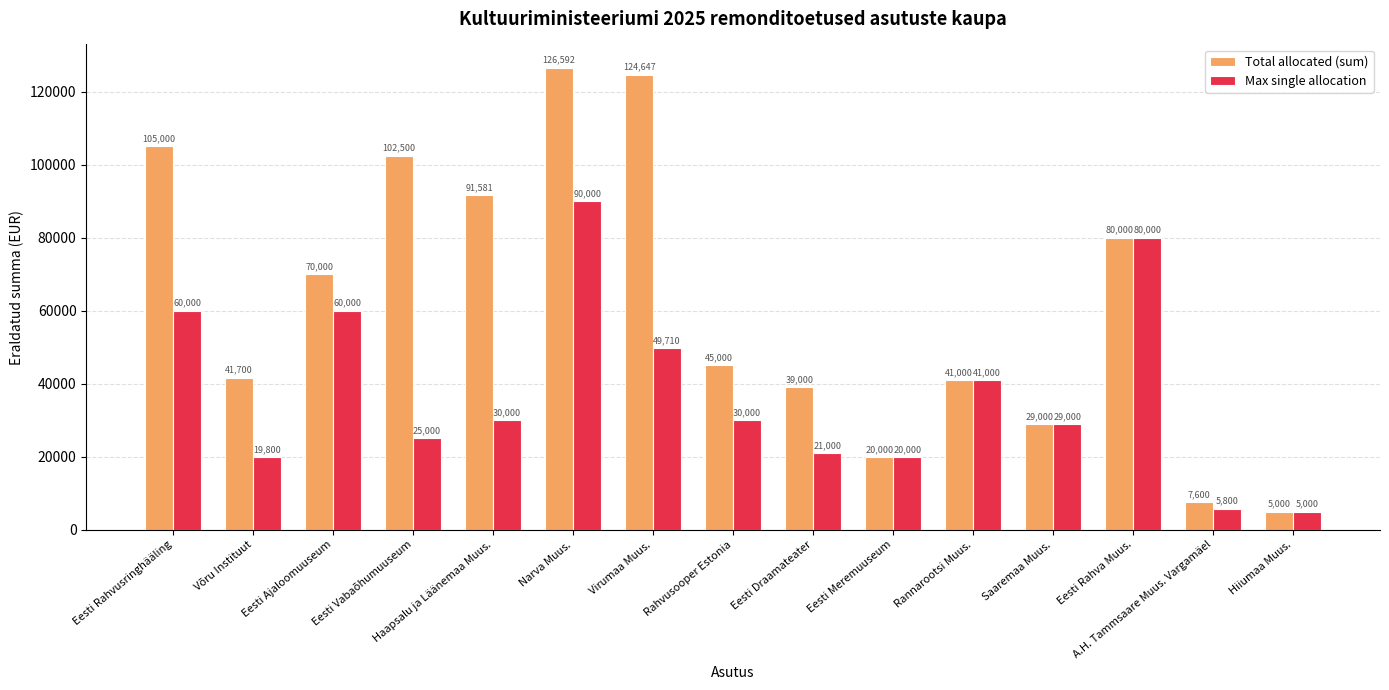

Where does the Max single allocation series first go above 30000?

Eesti Rahvusringhääling